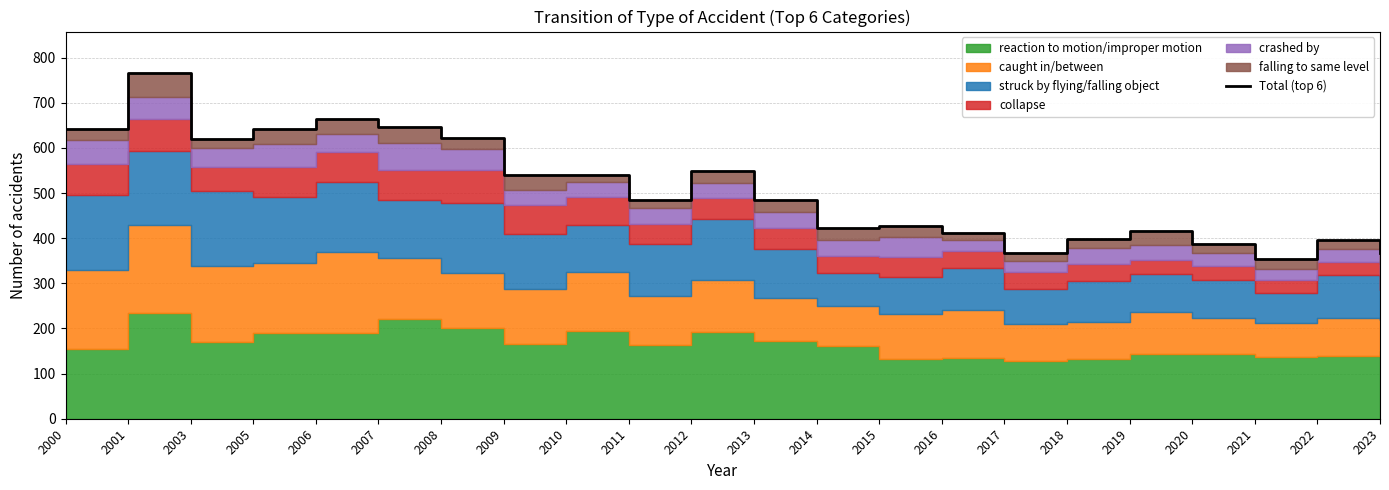

What is the sum of all values?

11148